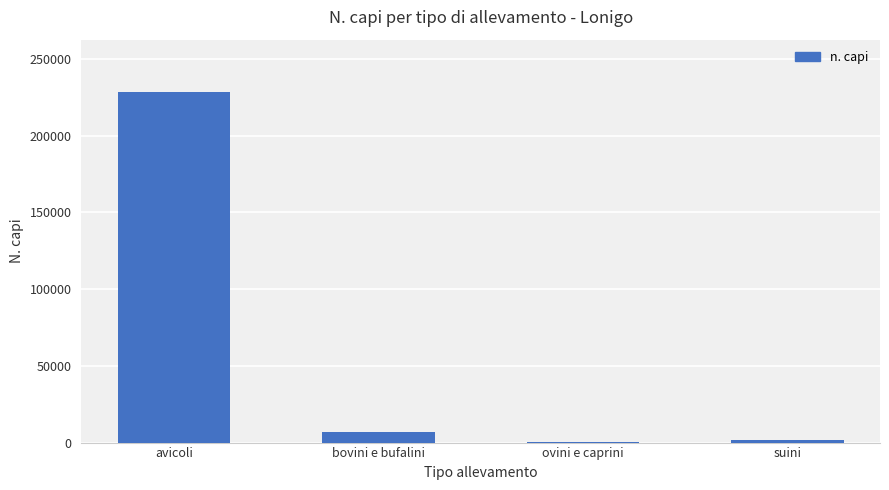

Reading left to right, transcribe all the data shown in this chart.

avicoli=228302	bovini e bufalini=7212	ovini e caprini=80	suini=1841